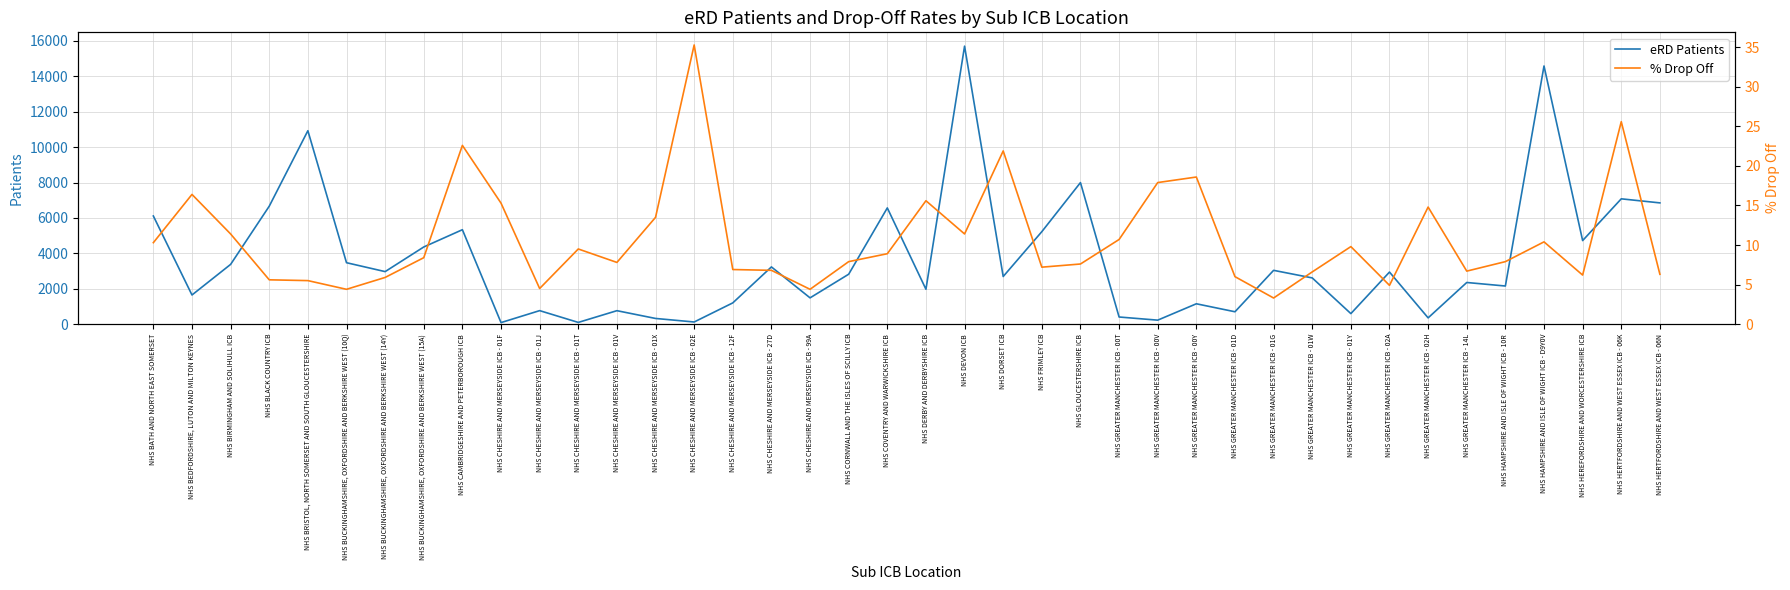

List the labels in order of % Drop Off value, smallest first.

NHS GREATER MANCHESTER ICB - 01G, NHS BUCKINGHAMSHIRE, OXFORDSHIRE AND BERKSHIRE WEST (10Q), NHS CHESHIRE AND MERSEYSIDE ICB - 99A, NHS CHESHIRE AND MERSEYSIDE ICB - 01J, NHS GREATER MANCHESTER ICB - 02A, NHS BRISTOL, NORTH SOMERSET AND SOUTH GLOUCESTERSHIRE, NHS BLACK COUNTRY ICB, NHS BUCKINGHAMSHIRE, OXFORDSHIRE AND BERKSHIRE WEST (14Y), NHS GREATER MANCHESTER ICB - 01D, NHS HEREFORDSHIRE AND WORCESTERSHIRE ICB, NHS HERTFORDSHIRE AND WEST ESSEX ICB - 06N, NHS GREATER MANCHESTER ICB - 01W, NHS GREATER MANCHESTER ICB - 14L, NHS CHESHIRE AND MERSEYSIDE ICB - 27D, NHS CHESHIRE AND MERSEYSIDE ICB - 12F, NHS FRIMLEY ICB, NHS GLOUCESTERSHIRE ICB, NHS CHESHIRE AND MERSEYSIDE ICB - 01V, NHS CORNWALL AND THE ISLES OF SCILLY ICB, NHS HAMPSHIRE AND ISLE OF WIGHT ICB - 10R, NHS BUCKINGHAMSHIRE, OXFORDSHIRE AND BERKSHIRE WEST (15A), NHS COVENTRY AND WARWICKSHIRE ICB, NHS CHESHIRE AND MERSEYSIDE ICB - 01T, NHS GREATER MANCHESTER ICB - 01Y, NHS BATH AND NORTH EAST SOMERSET, NHS HAMPSHIRE AND ISLE OF WIGHT ICB - D9Y0V, NHS GREATER MANCHESTER ICB - 00T, NHS BIRMINGHAM AND SOLIHULL ICB, NHS DEVON ICB, NHS CHESHIRE AND MERSEYSIDE ICB - 01X, NHS GREATER MANCHESTER ICB - 02H, NHS CHESHIRE AND MERSEYSIDE ICB - 01F, NHS DERBY AND DERBYSHIRE ICB, NHS BEDFORDSHIRE, LUTON AND MILTON KEYNES, NHS GREATER MANCHESTER ICB - 00V, NHS GREATER MANCHESTER ICB - 00Y, NHS DORSET ICB, NHS CAMBRIDGESHIRE AND PETERBOROUGH ICB, NHS HERTFORDSHIRE AND WEST ESSEX ICB - 06K, NHS CHESHIRE AND MERSEYSIDE ICB - 02E